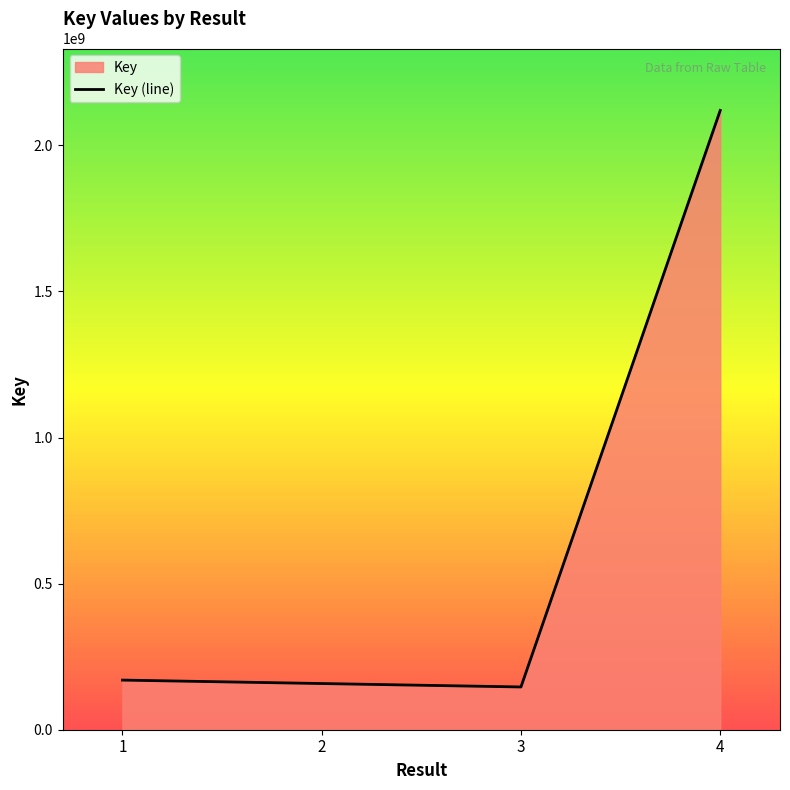

What is the value of the 2nd point from the left?

158064655